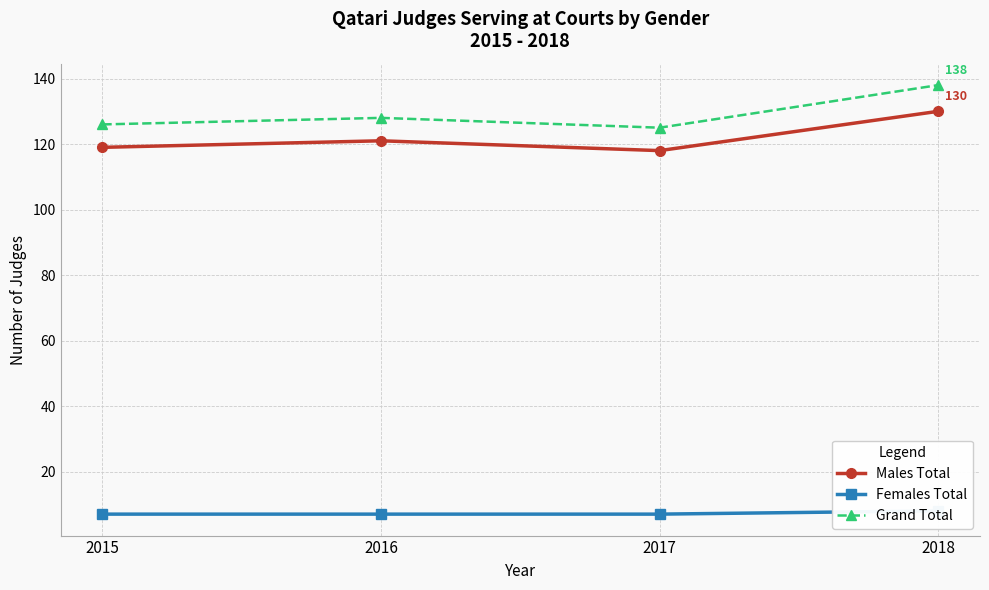

Which series has the largest range (max minus min)?

Grand Total